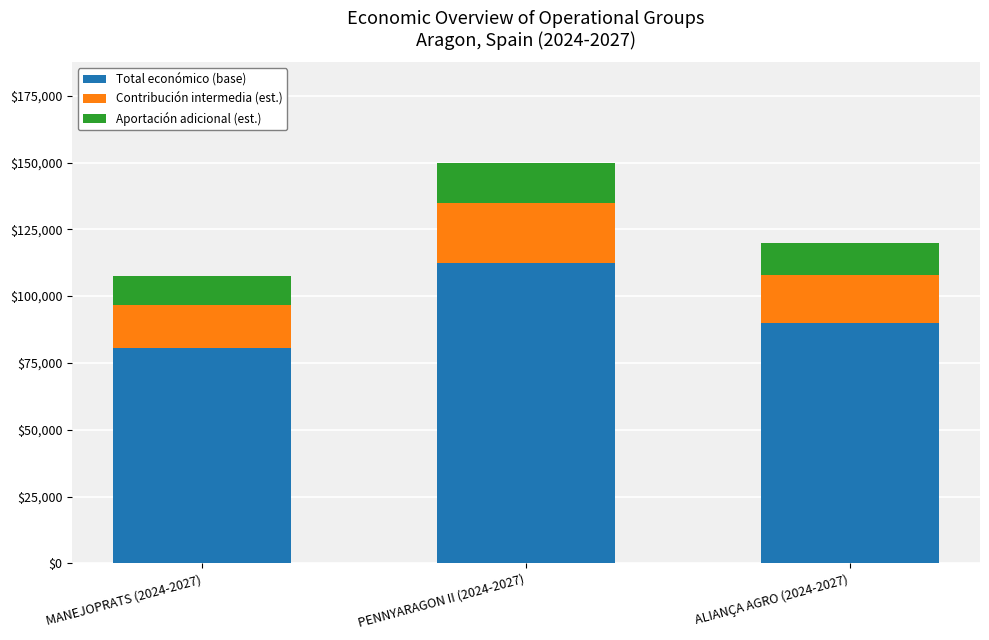

Where does the Total económico (base) series first go above 90000?

PENNYARAGON II (2024-2027)